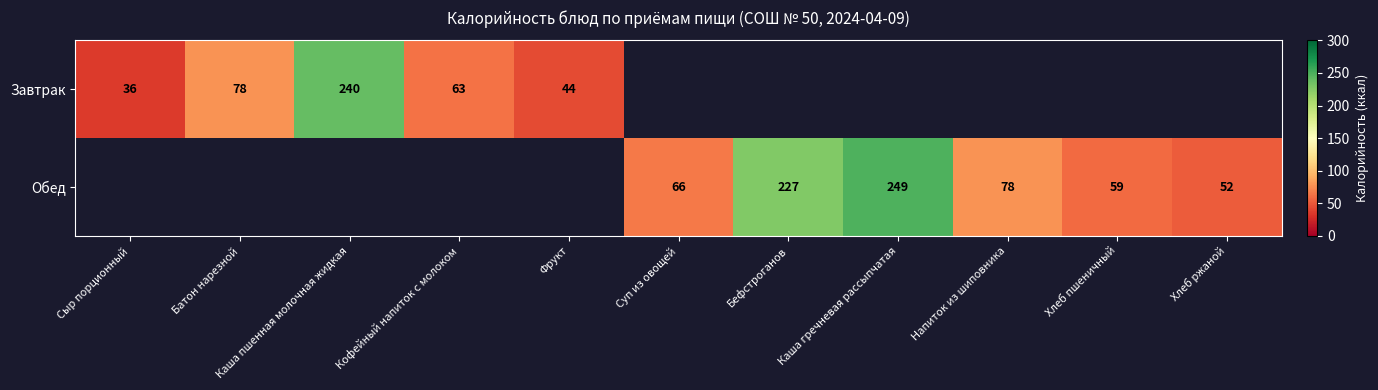

Count the number of categories in the chart.

11